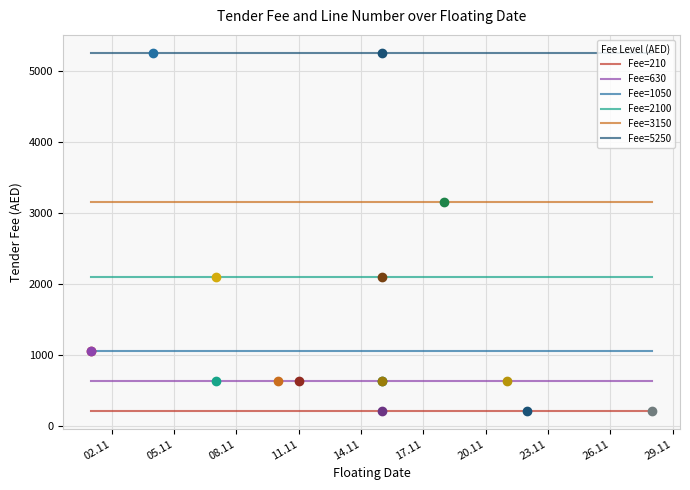

What is the value of the Fee=5250 point at the 1st from the left?

5250